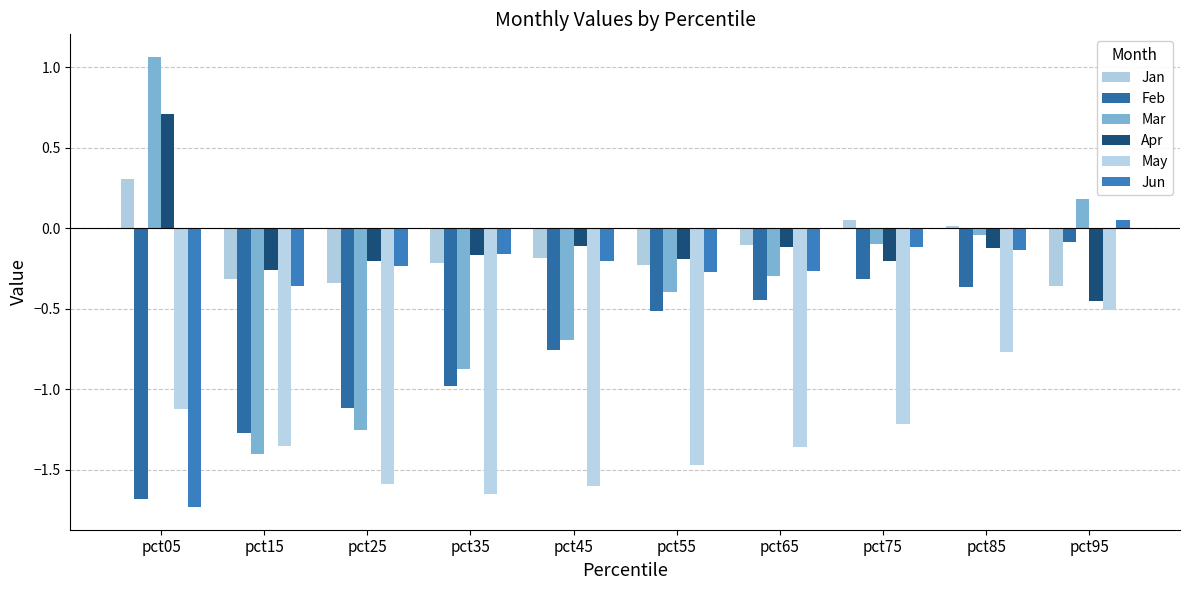

List the labels in order of Mar value, smallest first.

pct15, pct25, pct35, pct45, pct55, pct65, pct75, pct85, pct95, pct05